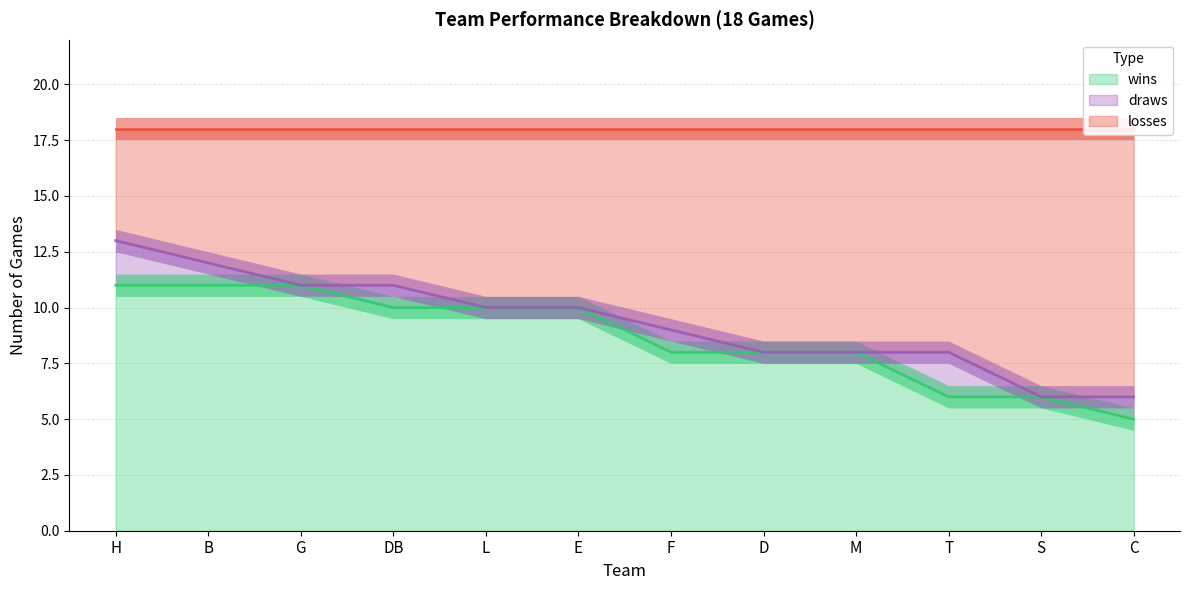

What is the difference between the maximum and minimum values in the wins series?

6